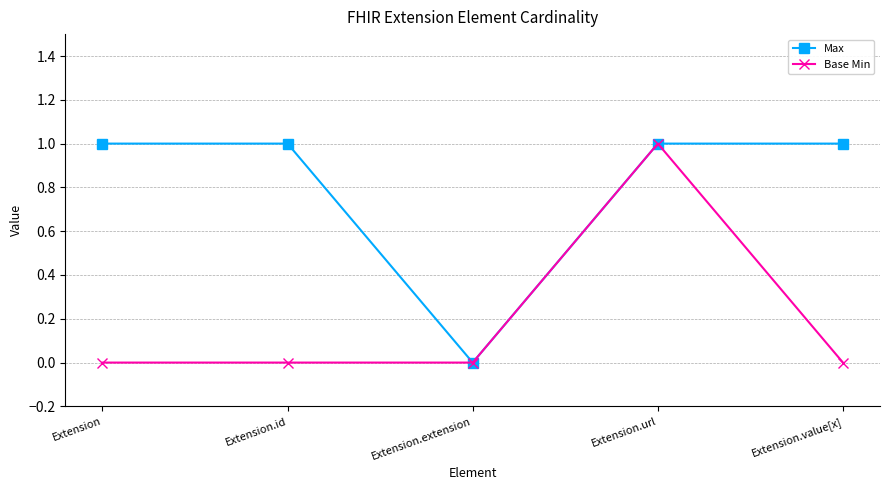

How many data points does each series have?

5